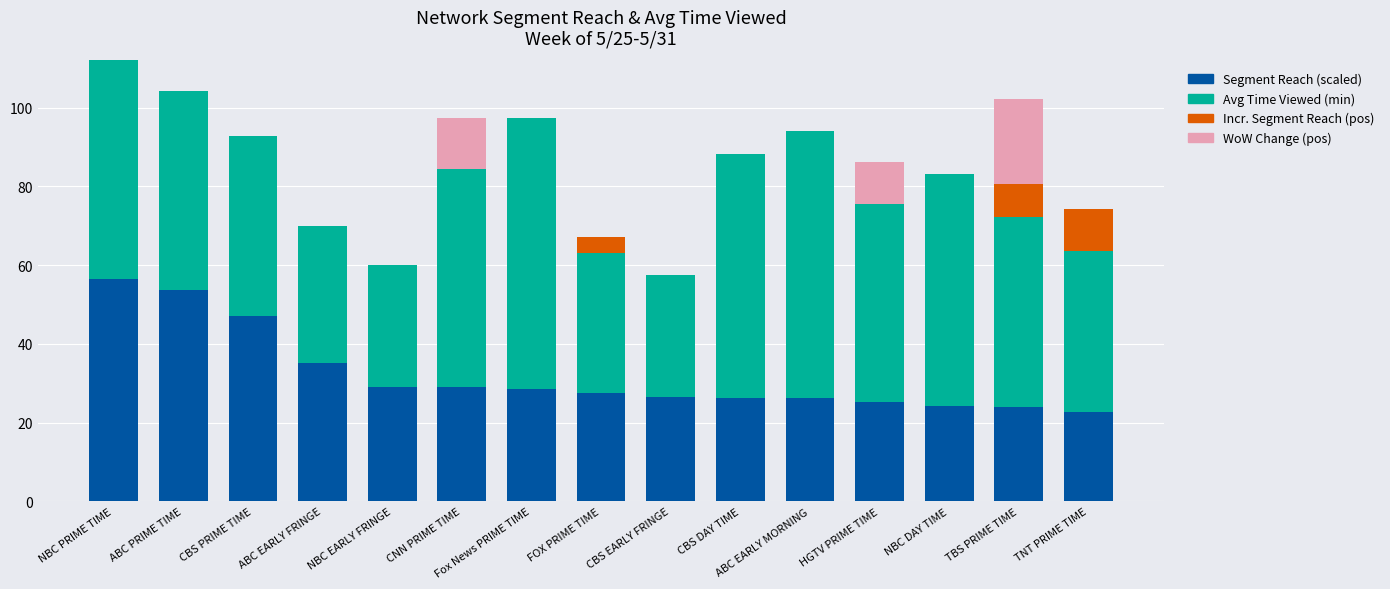

What is the total value across all series at FOX PRIME TIME?

67.1